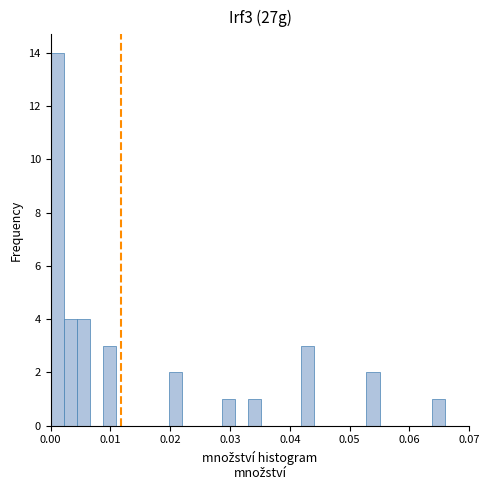

Read against the x-axis, roughly where is the centre of the tallest bar?

0.001